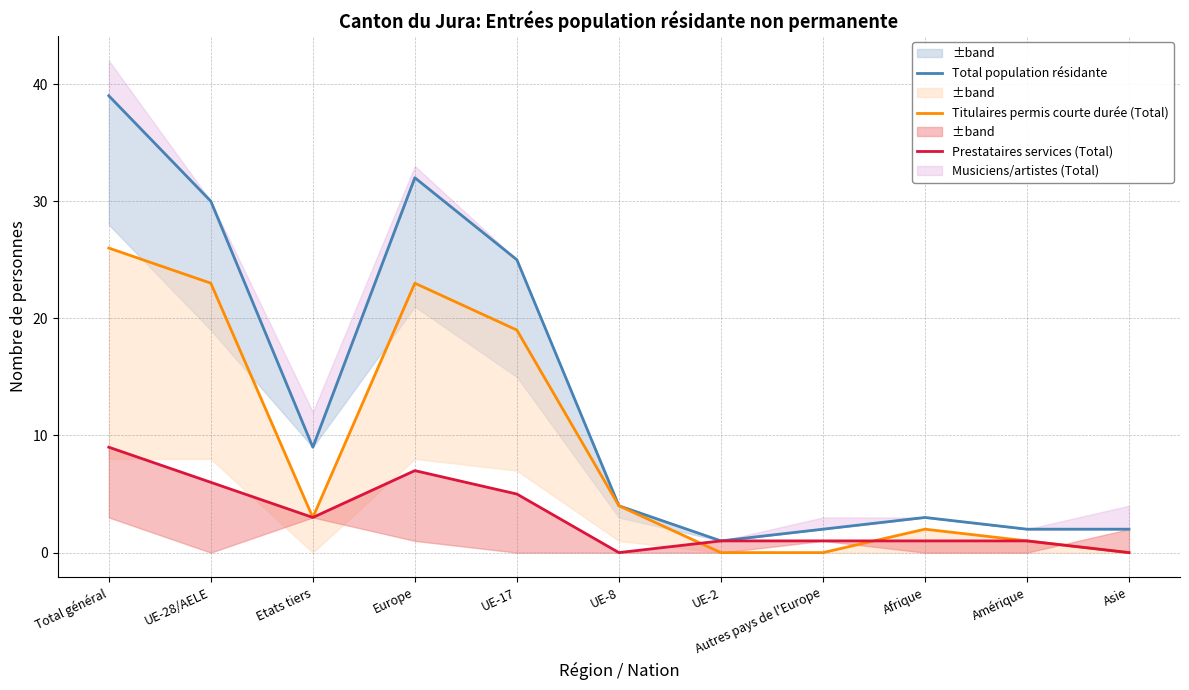

At which label is Total population résidante closest to 20?

UE-17